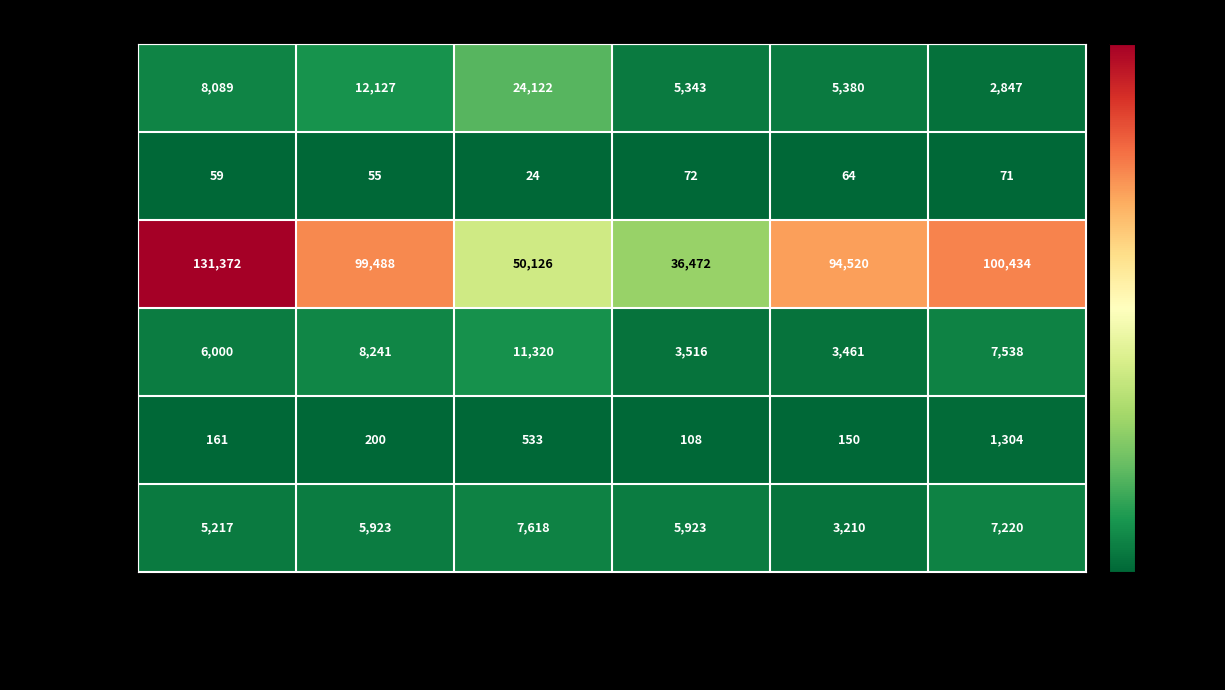

What is the difference between the maximum and minimum values in the ISLAM series?

94900